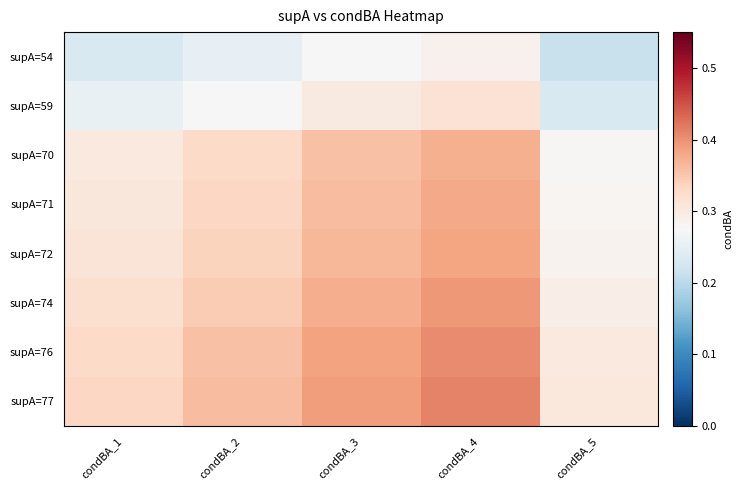

At condBA_2, list the series in order from largest to smallest.

supA=77, supA=76, supA=74, supA=72, supA=71, supA=70, supA=59, supA=54